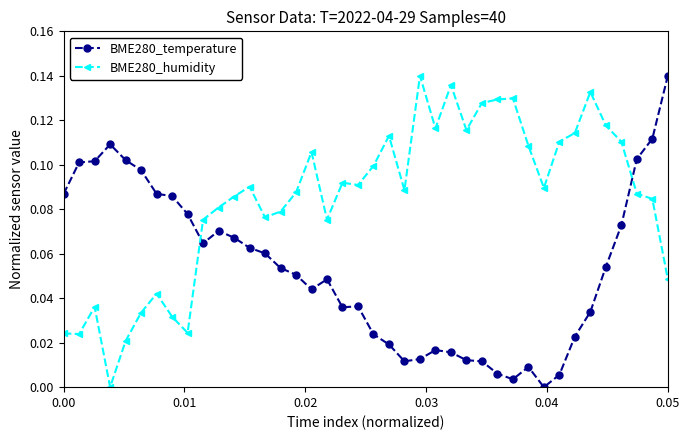

After their last crossing, which series has the higher values: BME280_humidity or BME280_temperature?

BME280_temperature